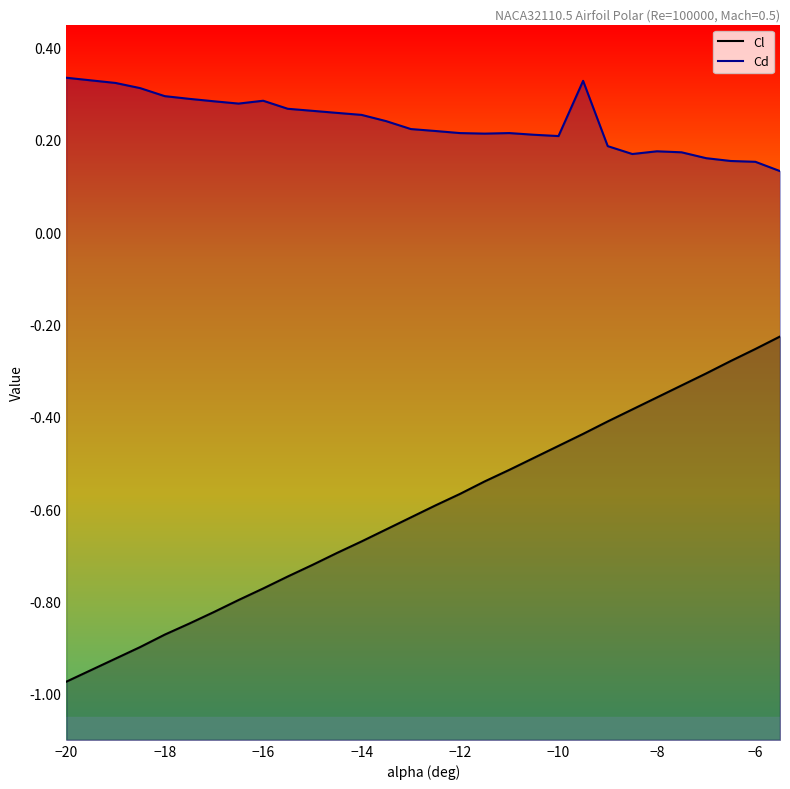

True or false: Cl and Cd cross at least once.

False